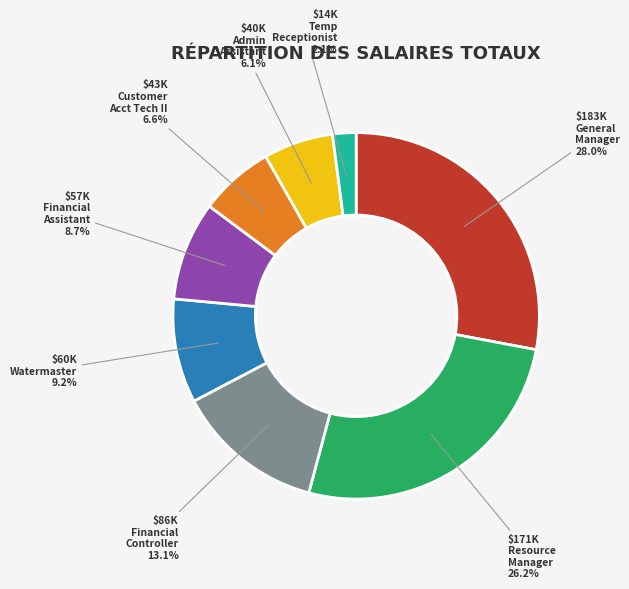

How many segments does this pie chart have?

8